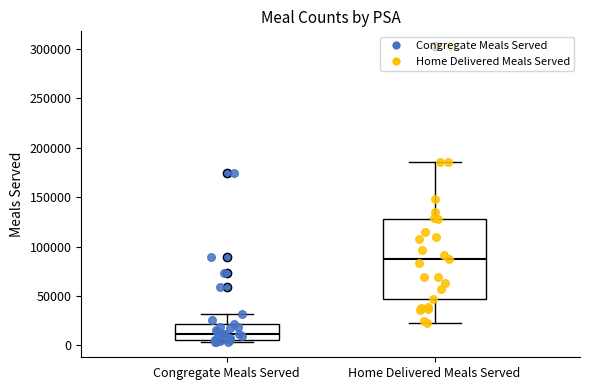

Which box's median line is the highest?

Home Delivered Meals Served